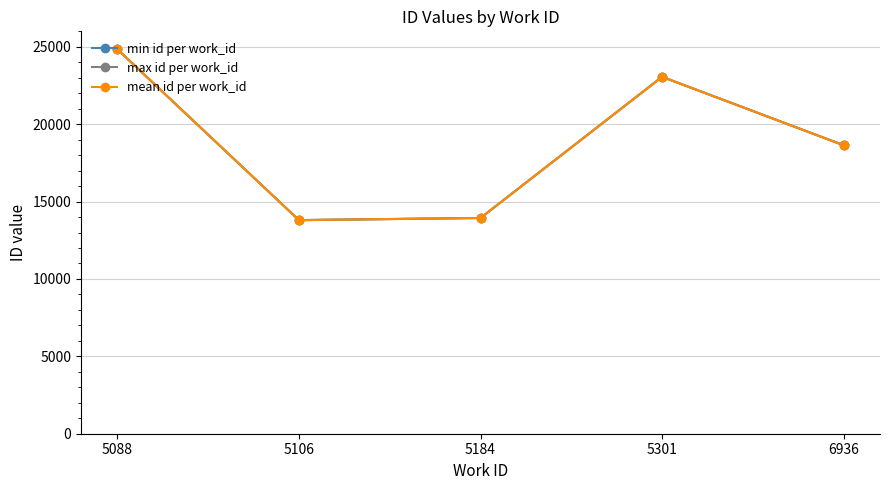

What are all the series names shown in the legend?

min id per work_id, max id per work_id, mean id per work_id